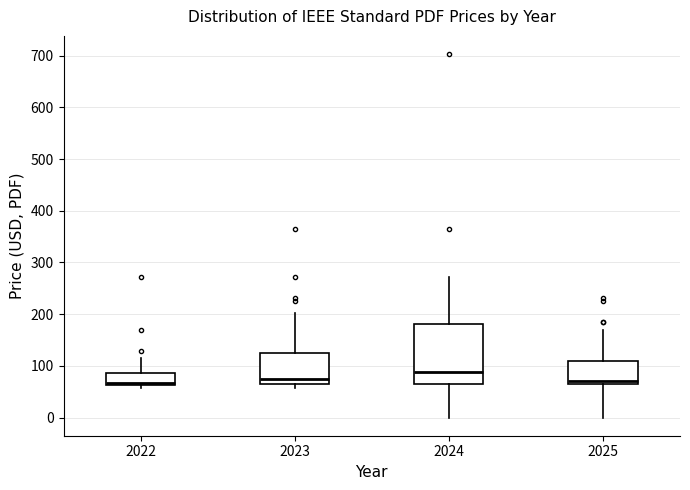

Reading left to right, read every box against the y-axis: the position of its median line, the range the box covers, and the ends of its whiskers. The values are not printed on the chart, so give them approximately, as read against the axis.

2022: median 70, box 60 to 90, whiskers 60 (just below the box's lower edge) to 120
2023: median 80, box 60 to 130, whiskers 60 (just below the box's lower edge) to 200
2024: median 90, box 60 to 180, whiskers 0 to 270
2025: median 70, box 60 to 110, whiskers 0 to 170